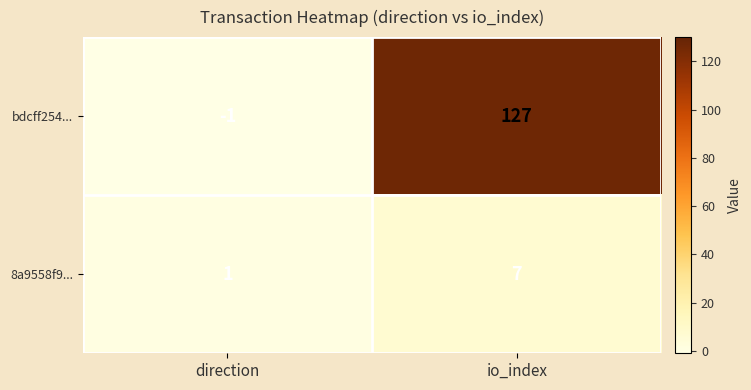

What is the difference between the 8a9558f9... values at io_index and direction?

6